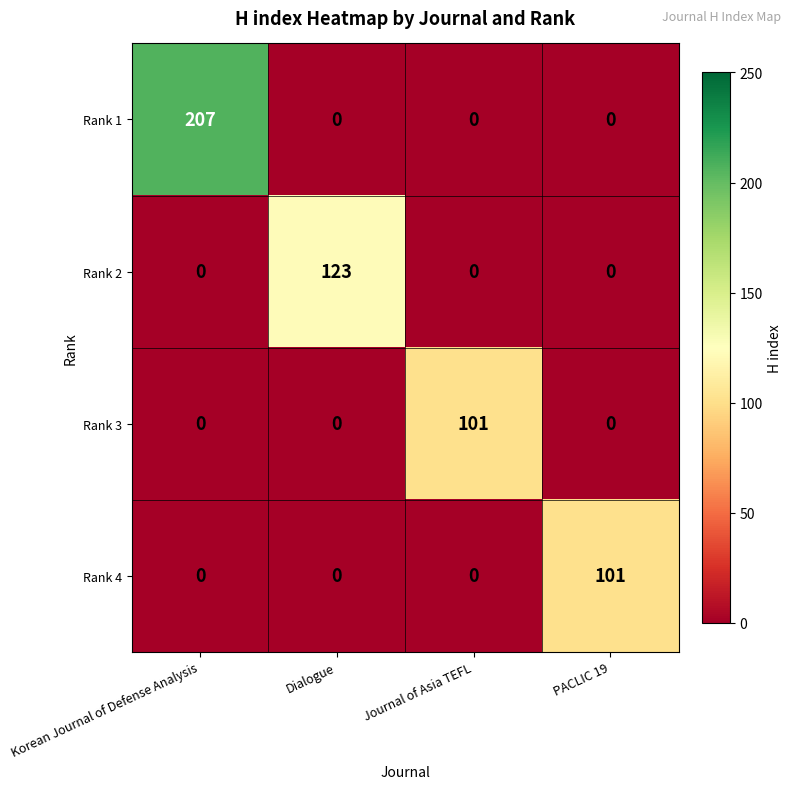

Reading right to left, what are all the values shown in this chart?

Rank 1: 0	0	0	207
Rank 2: 0	0	123	0
Rank 3: 0	101	0	0
Rank 4: 101	0	0	0